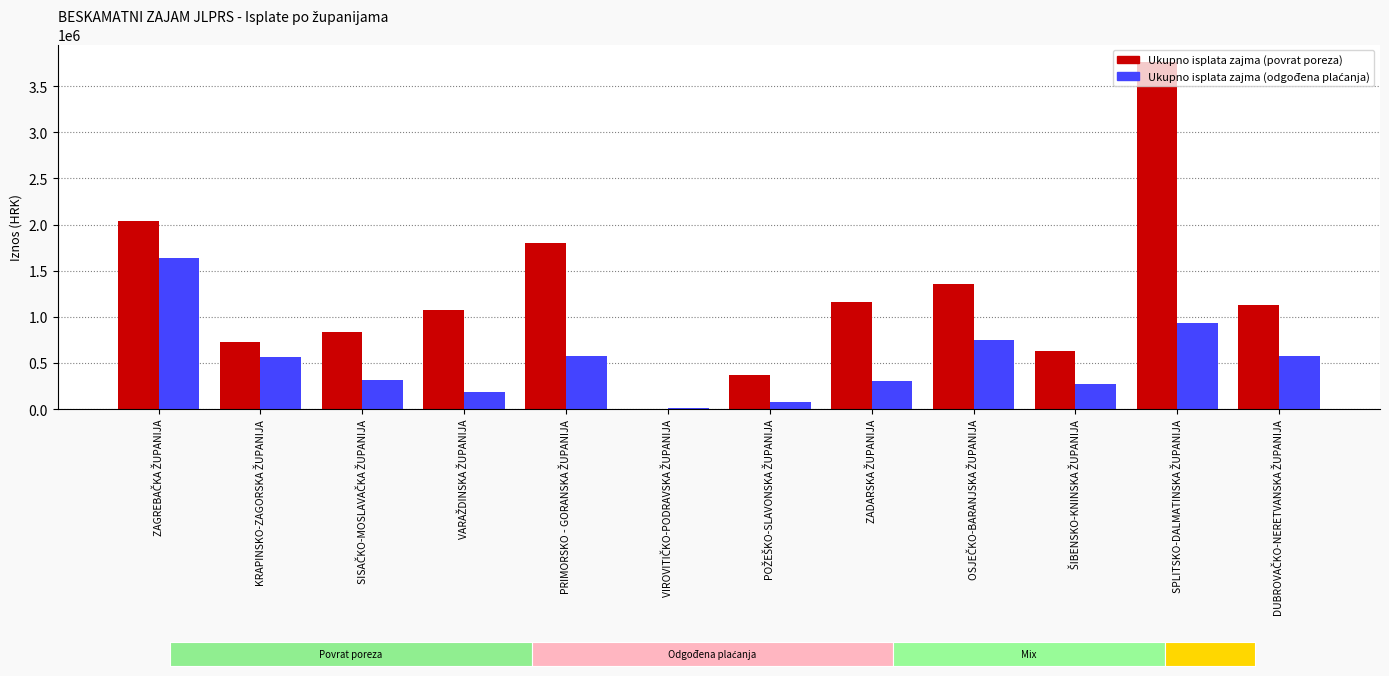

What is the greatest value displayed?

3763325.0